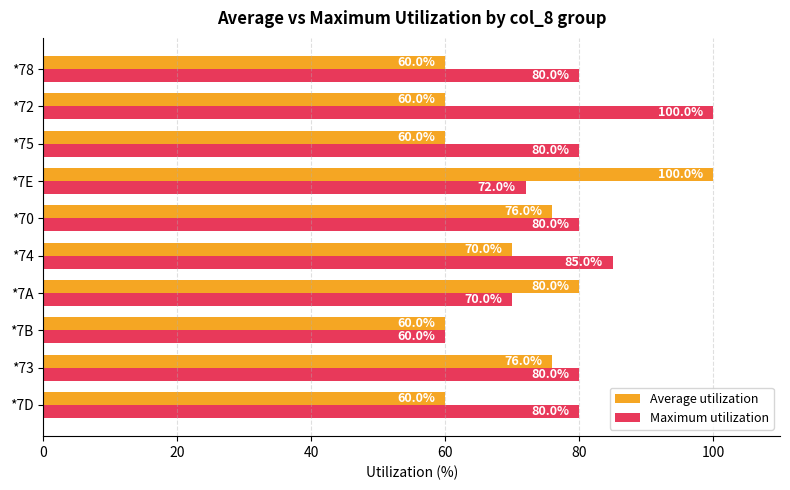

At which category is the sum across all series the highest?

*7E